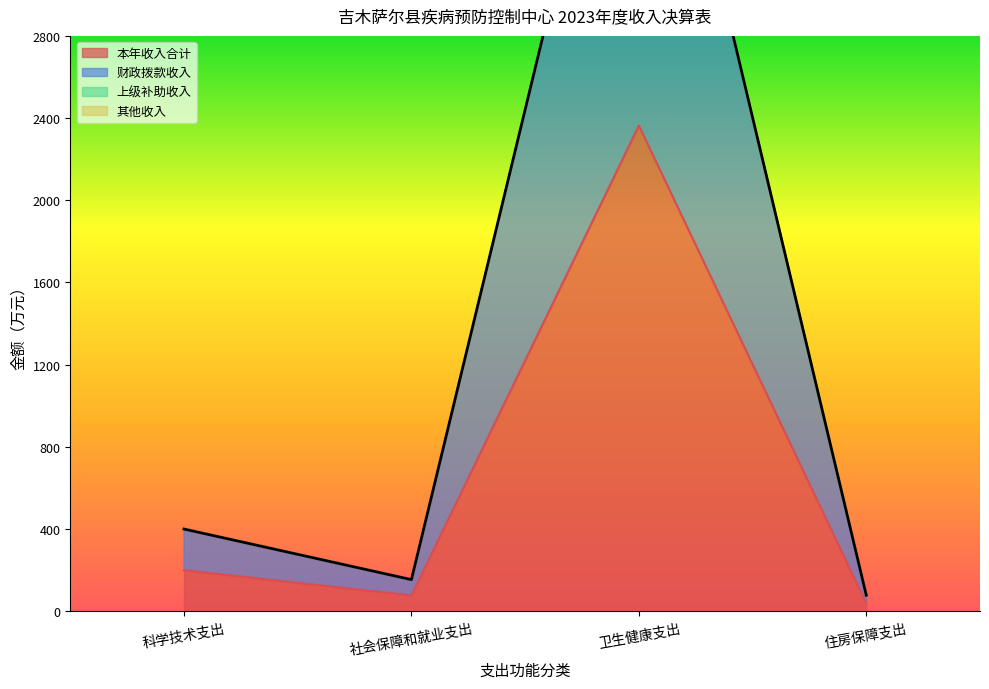

What is the difference between the highest and lowest values at 科学技术支出?

200.0